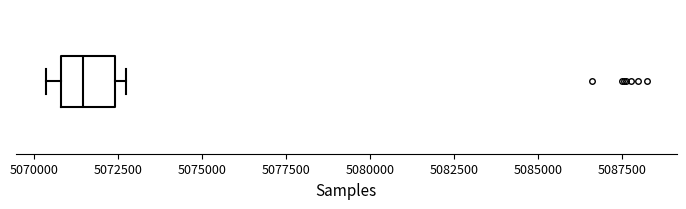

Read this box plot against the x-axis: the position of the median line, the range covered by the box, and the ends of both whiskers. The values are not printed on the chart, so give them approximately, as read against the axis.

median 5071500, box 5071000 to 5072500, whiskers 5070500 to 5072500 (just right of the box's right edge)